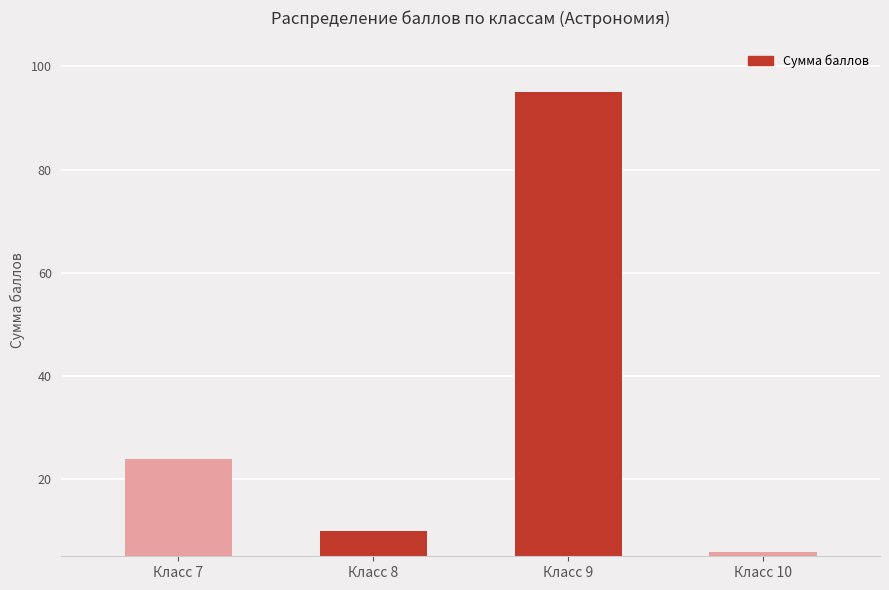

Is it true that the value at Класс 7 is 24?

True